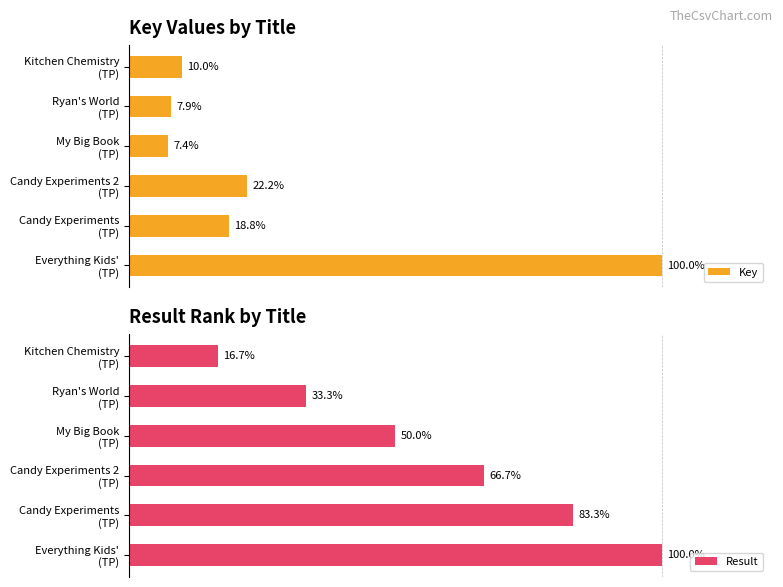

What is the value of the Result bar at the 6th from the left?

100.0